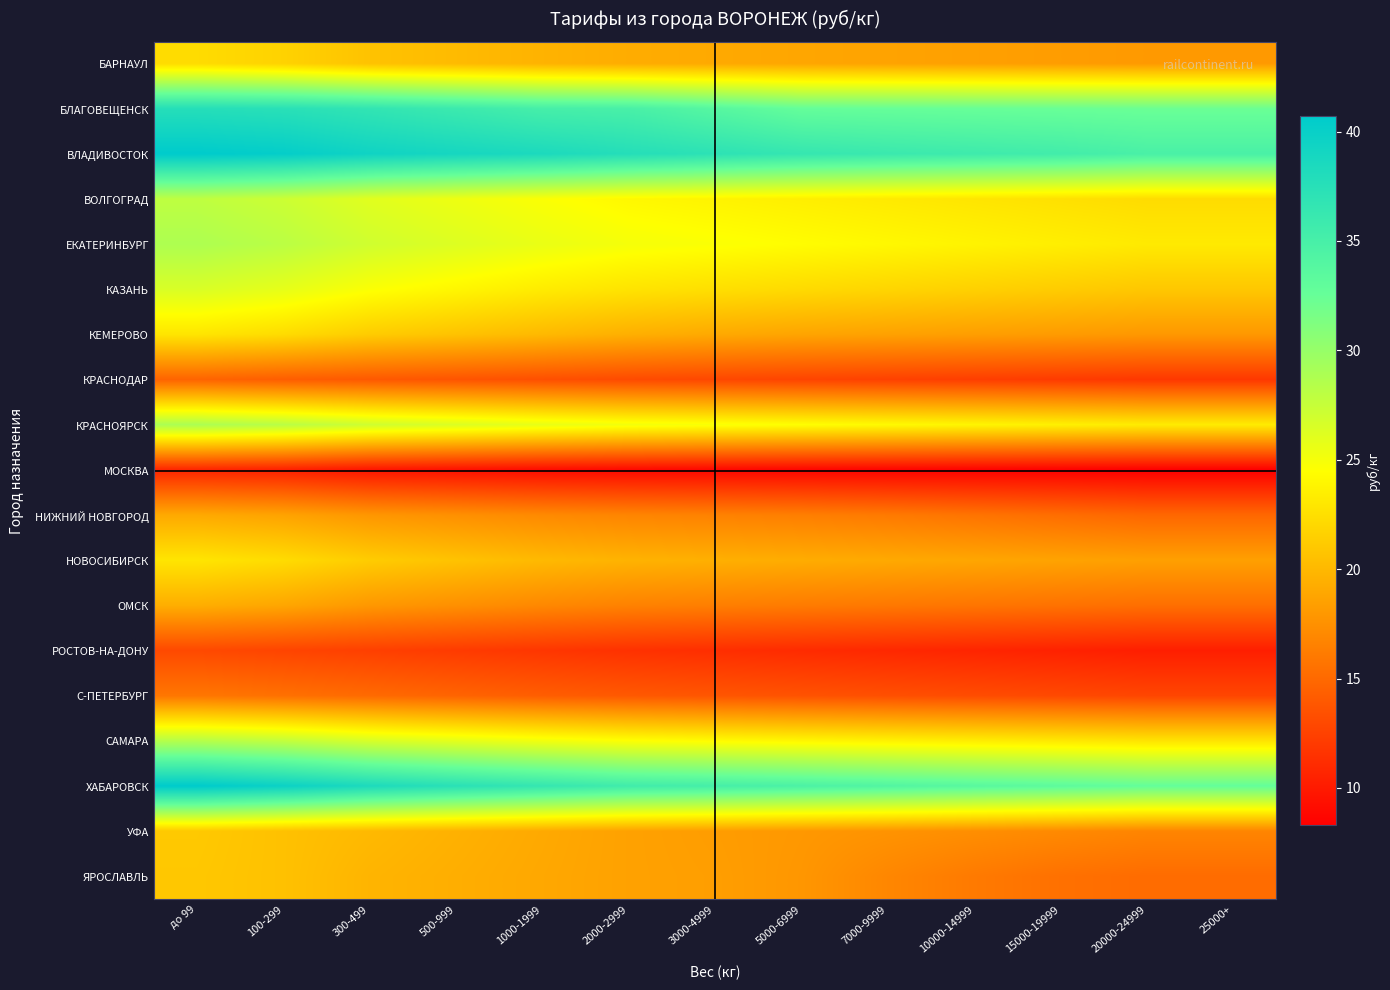

What is the total value across all series at 10000-14999?

382.9